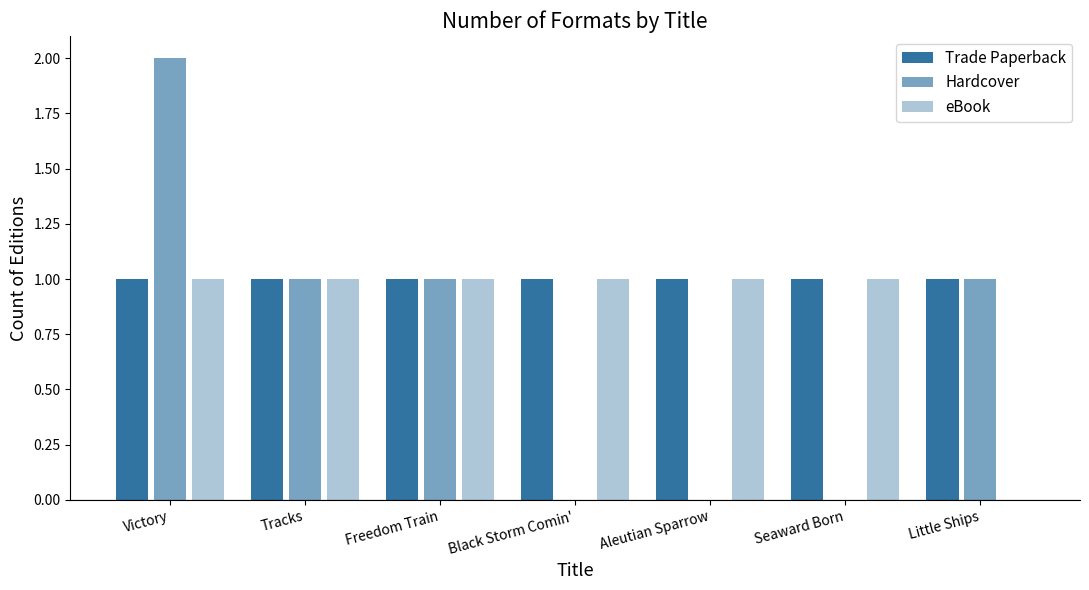

True or false: Trade Paperback has a value of 1 at Victory.

True